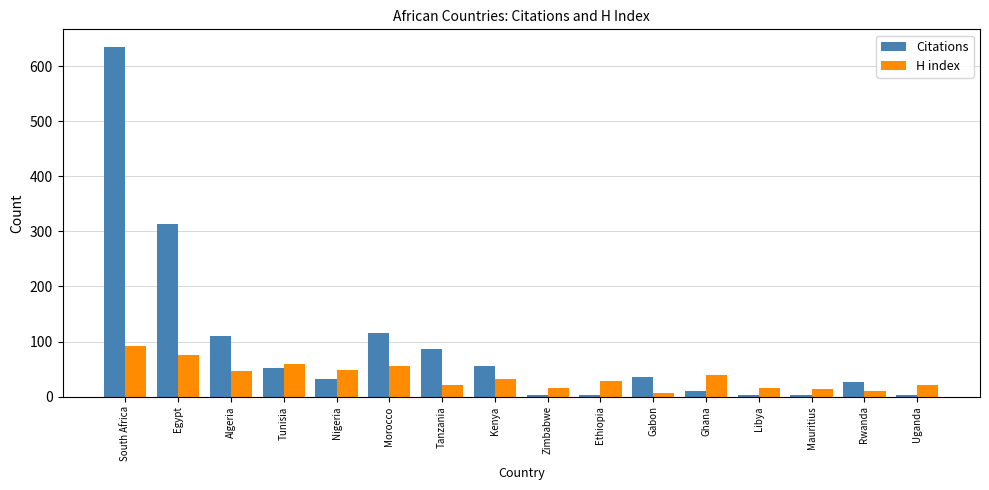

At which label does Citations reach its peak?

South Africa